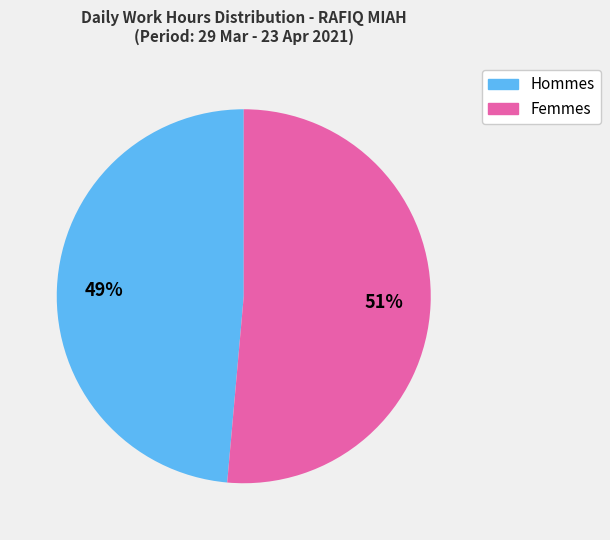

Between Hommes and Femmes, which is larger?

Femmes